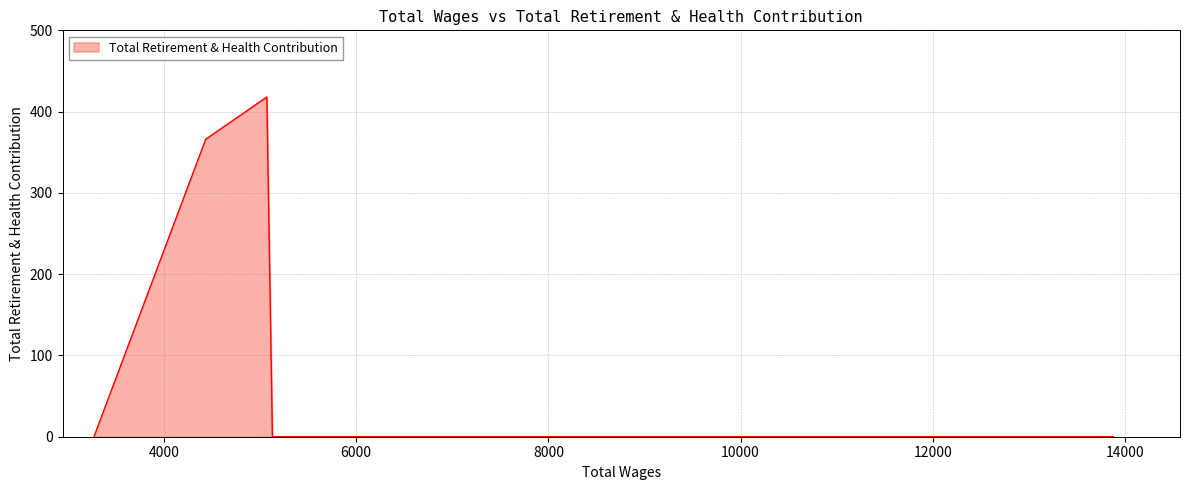

True or false: there are more than 0 points higher than both neighbors.

True